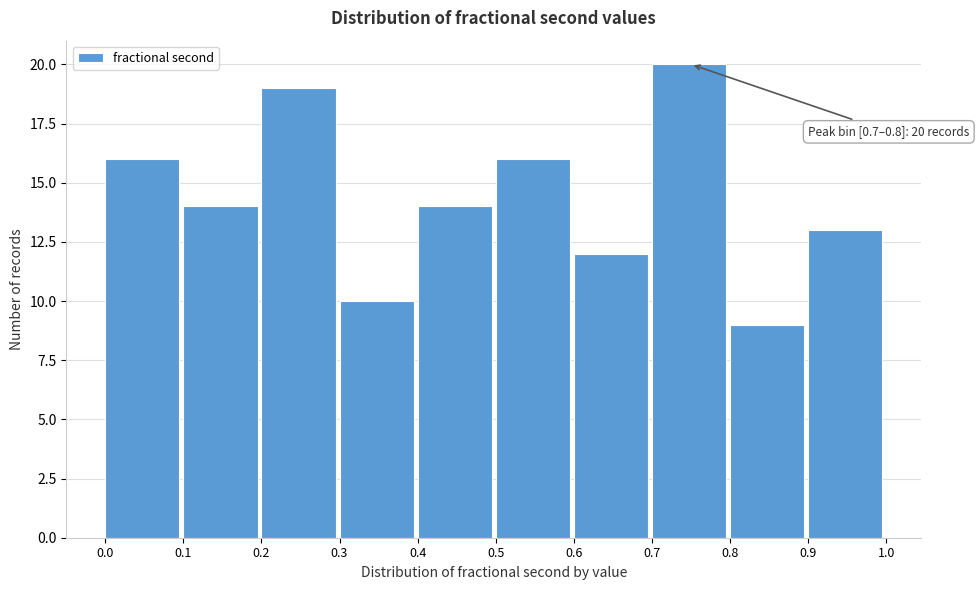

Over which range of the x-axis is the bar tallest?

0.7 to 0.8